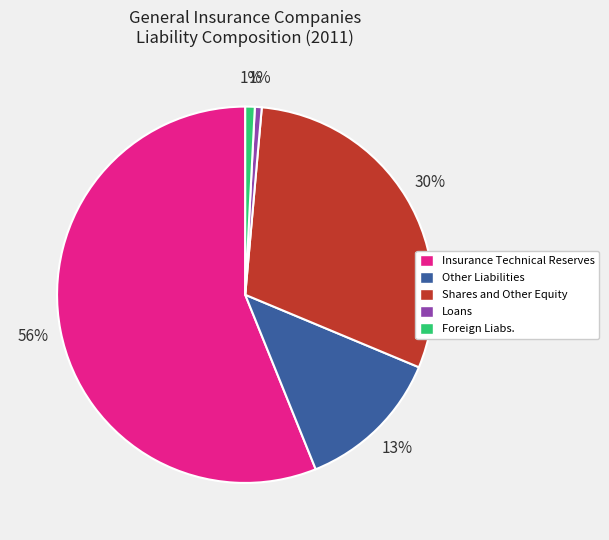

Does Insurance Technical Reserves account for over 50% of the chart?

Yes